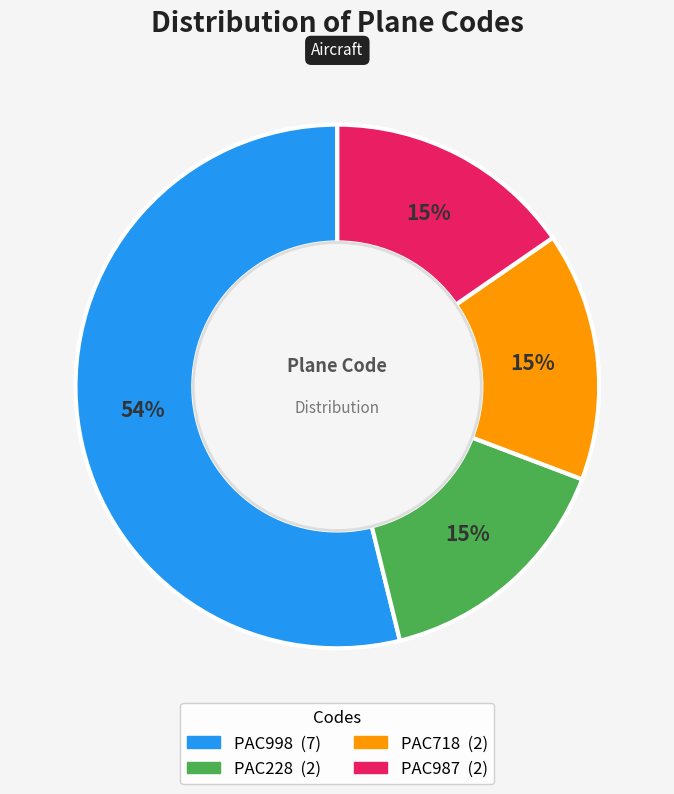

How many slices are in this pie chart?

4